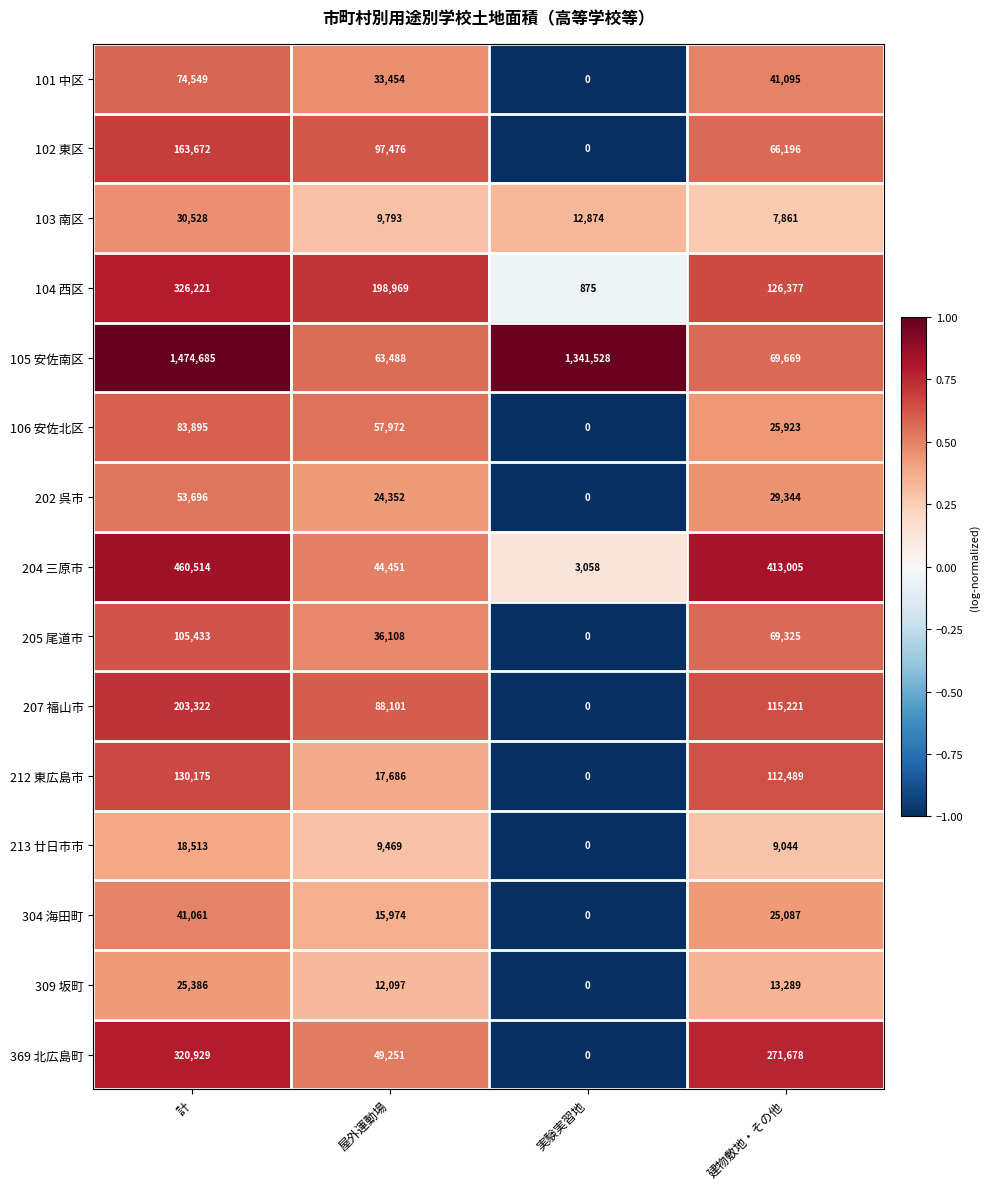

Where is 207 福山市 nearest to the value 101661?

屋外運動場